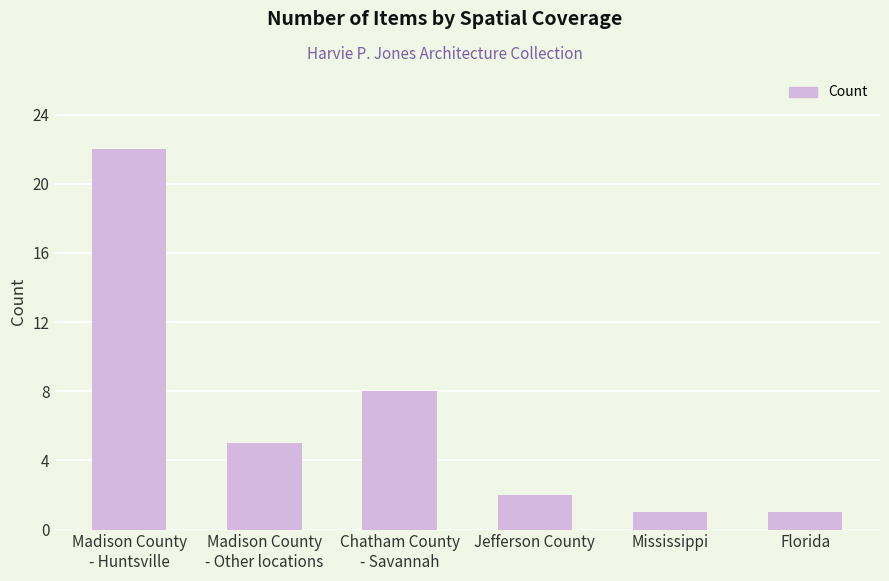

What position from the right is Mississippi?

2